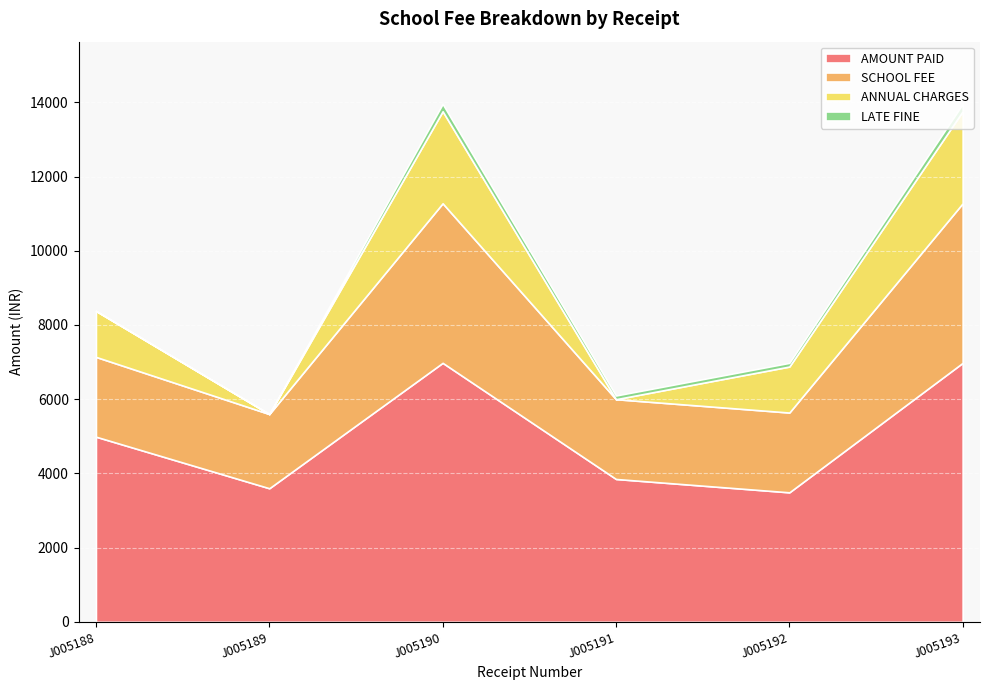

At J005193, list the series in order from smallest to largest.

LATE FINE, ANNUAL CHARGES, SCHOOL FEE, AMOUNT PAID